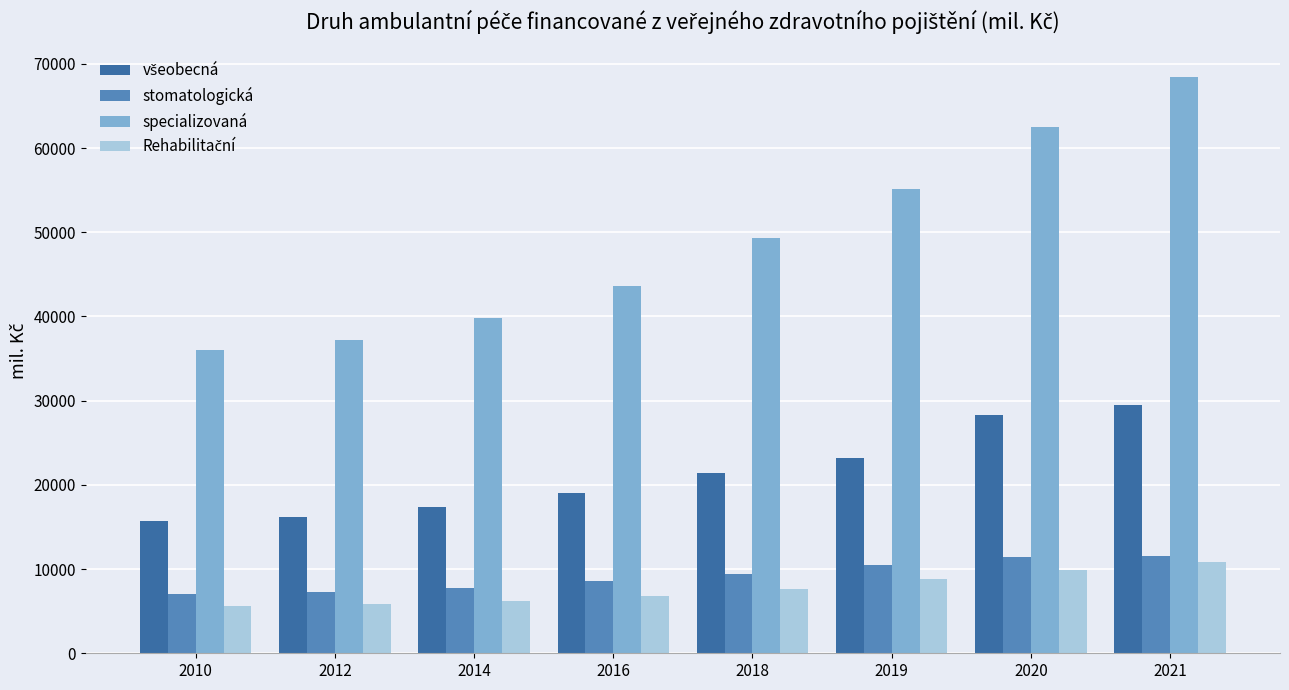

Which series has the largest total across all categories?

specializovaná